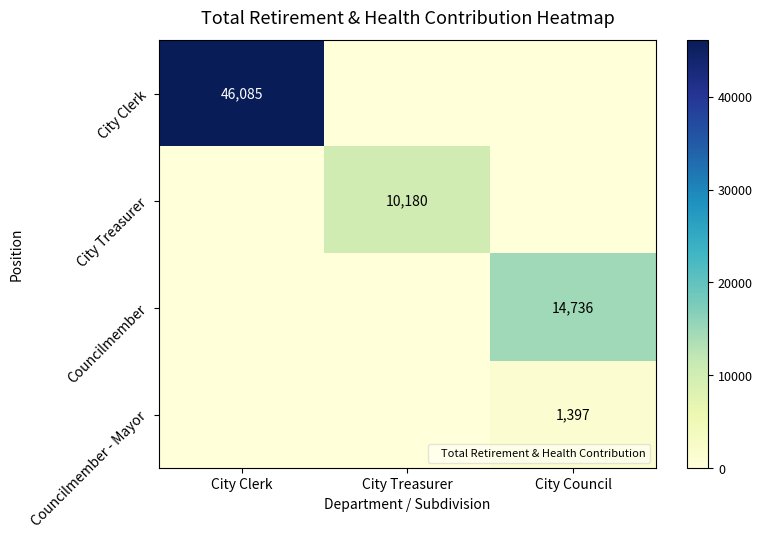

How many series are shown in this chart?

4